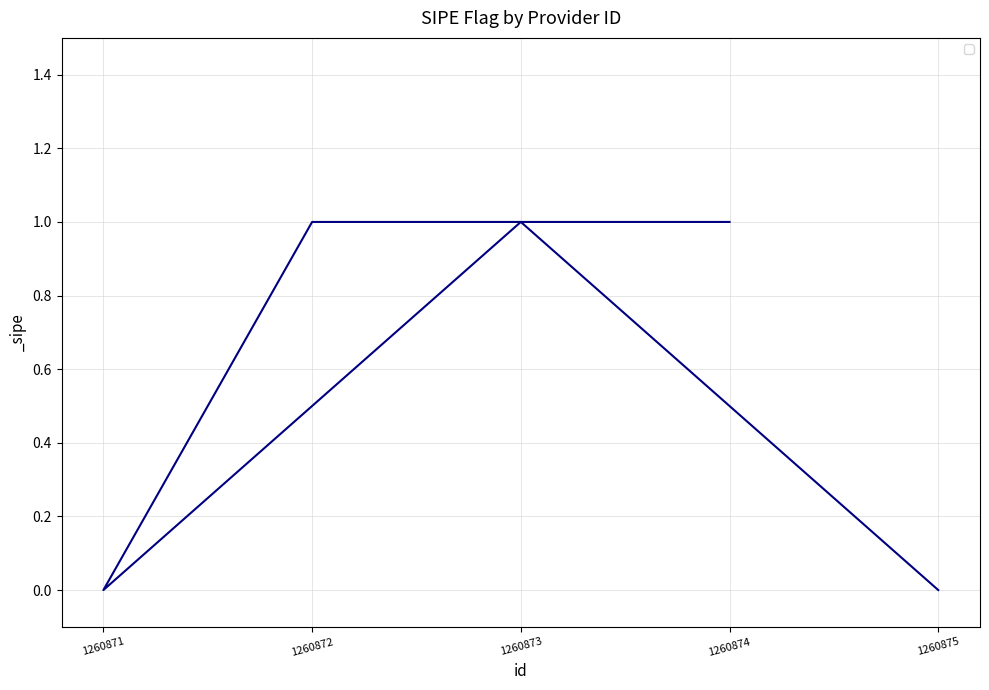

True or false: the data shows 0 at 1260871.

True